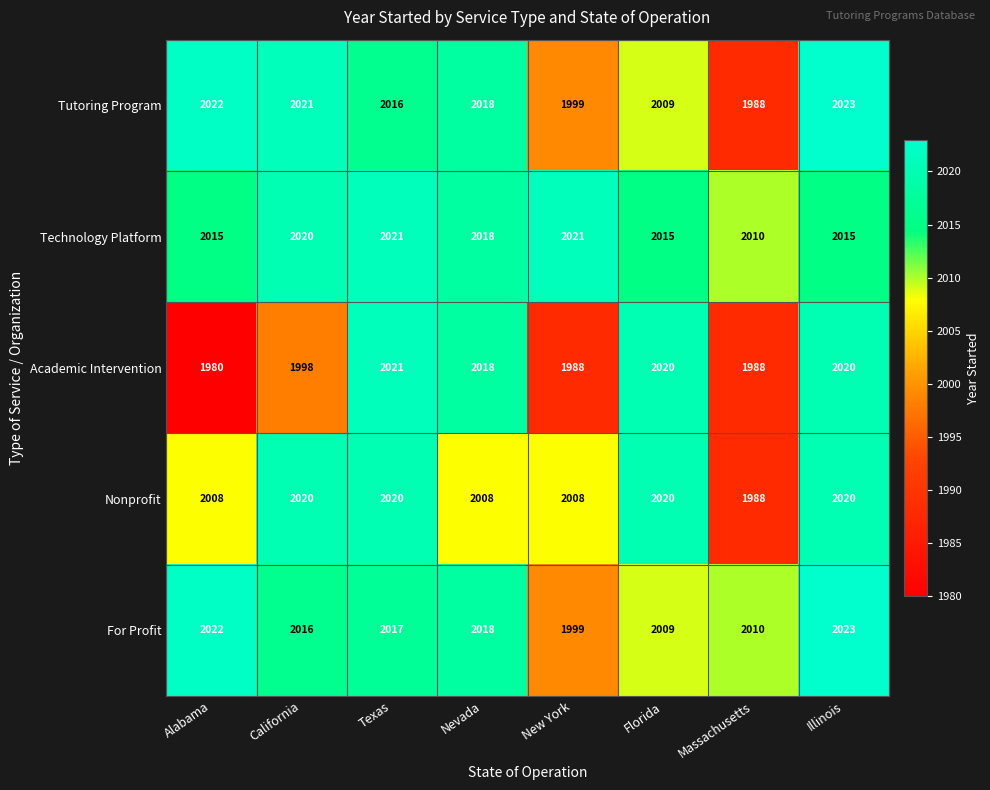

The Nonprofit series shows 992 at New York. True or false?

False